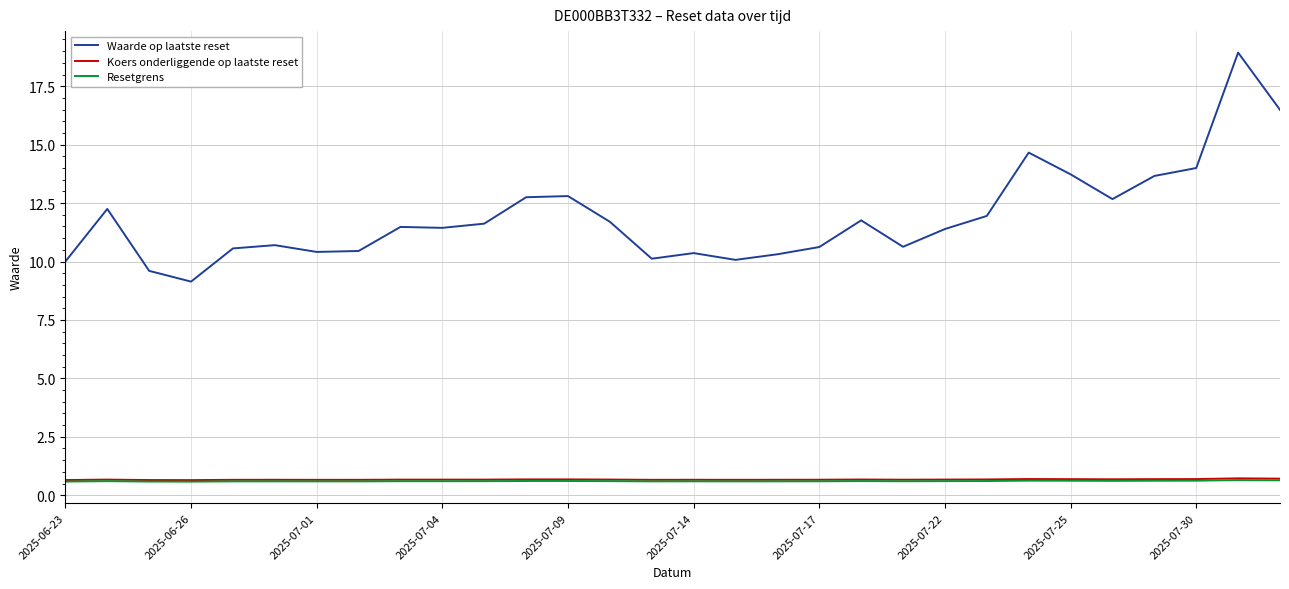

Which series has the largest range (max minus min)?

Waarde op laatste reset